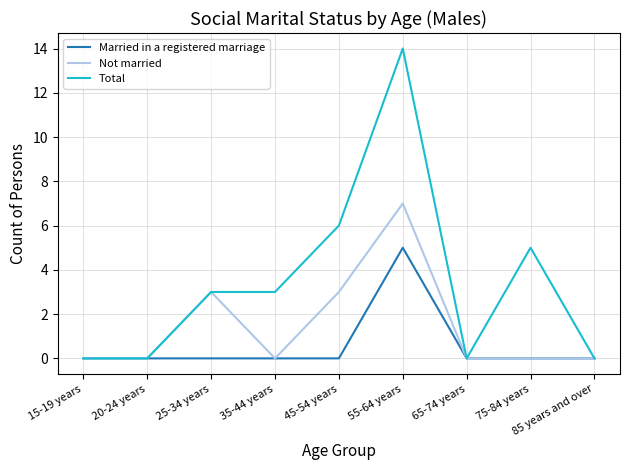

At which category is the sum across all series the highest?

55-64 years